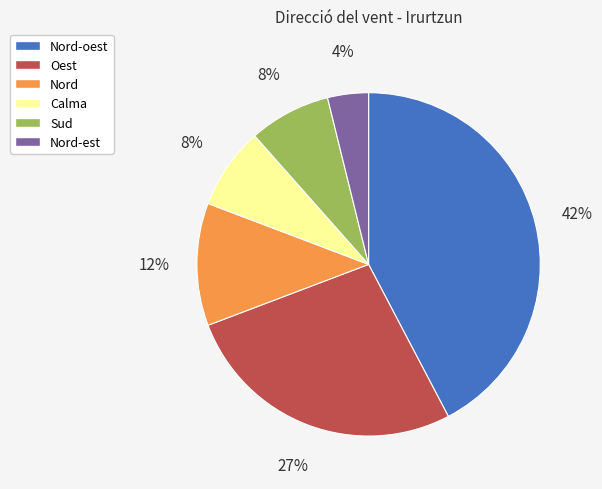

The Nord slice represents 21% of the pie. True or false?

False